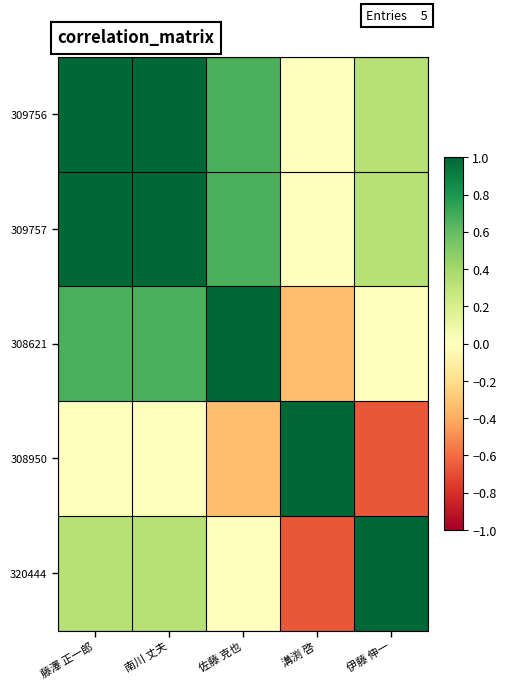

Which series changed the most between 佐藤 克也 and 伊藤 伸一?

308621